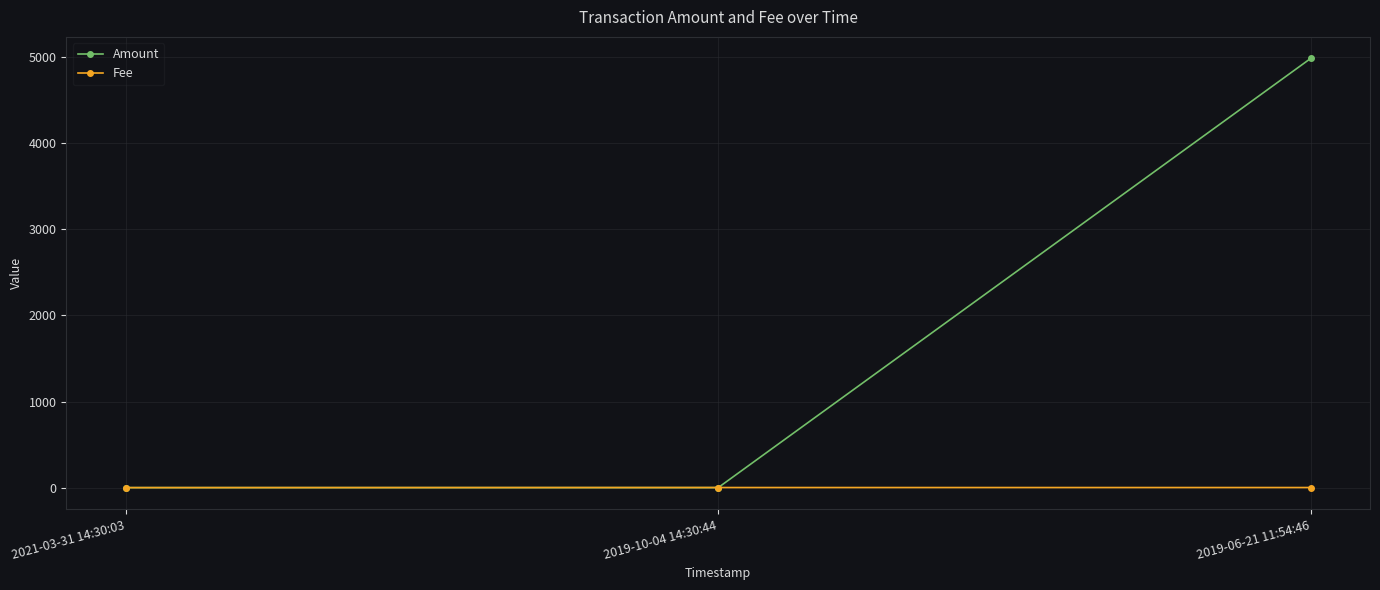

Rank the series at 2019-06-21 11:54:46 from lowest to highest value.

Fee, Amount